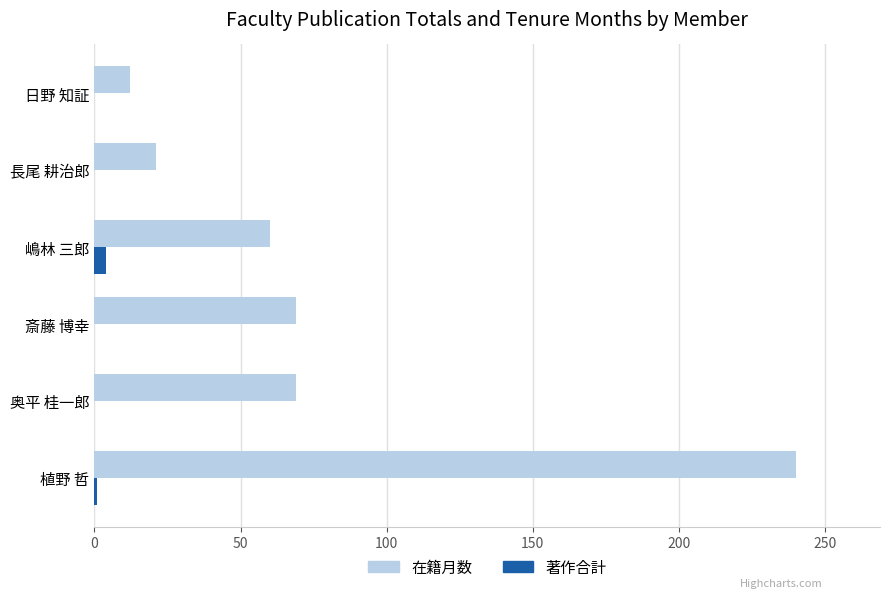

Is the value of 著作合計 at 嶋林 三郎 greater than the value of 在籍月数 at 奥平 桂一郎?

No